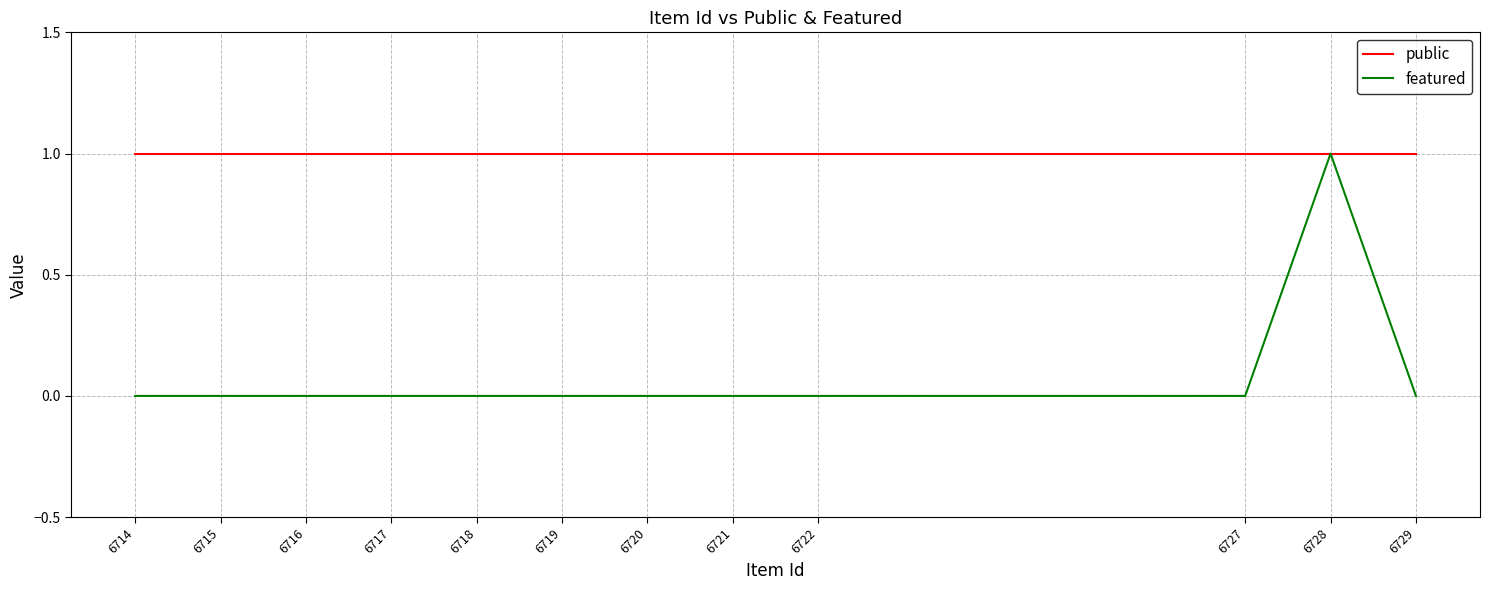

At 6727, list the series in order from smallest to largest.

featured, public